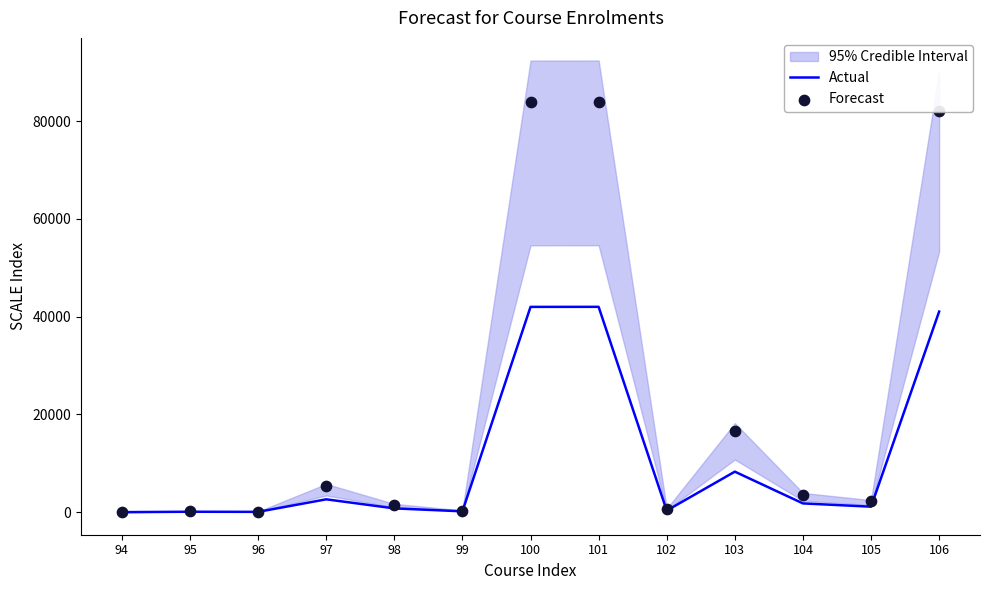

Which series has the largest total across all categories?

Forecast